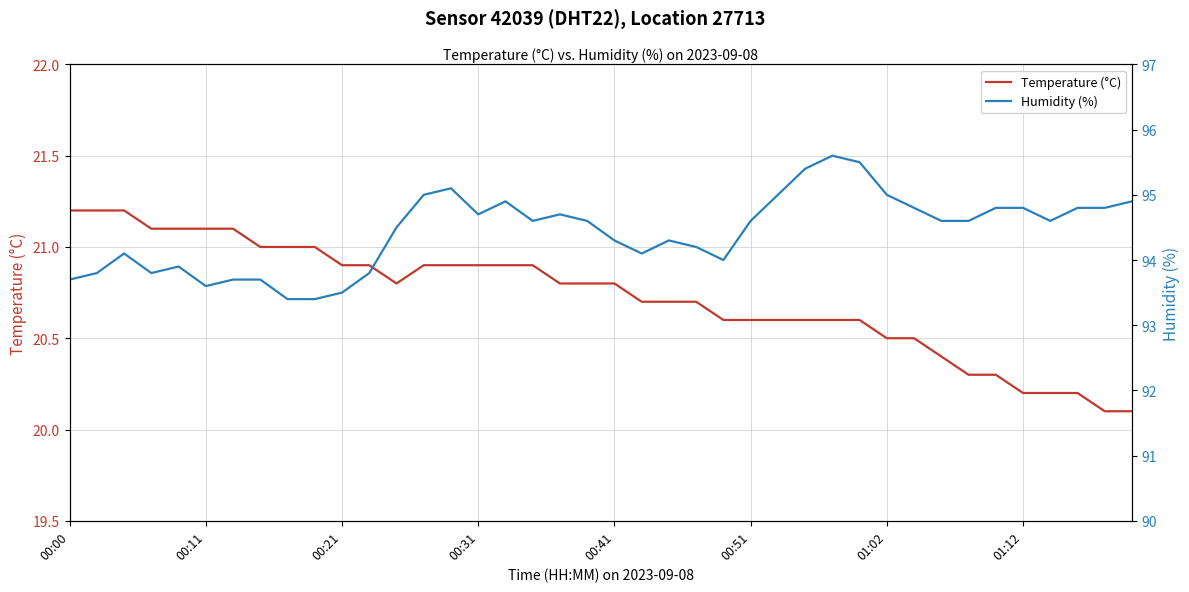

List the series in order of their peak value, lowest first.

Temperature (°C), Humidity (%)